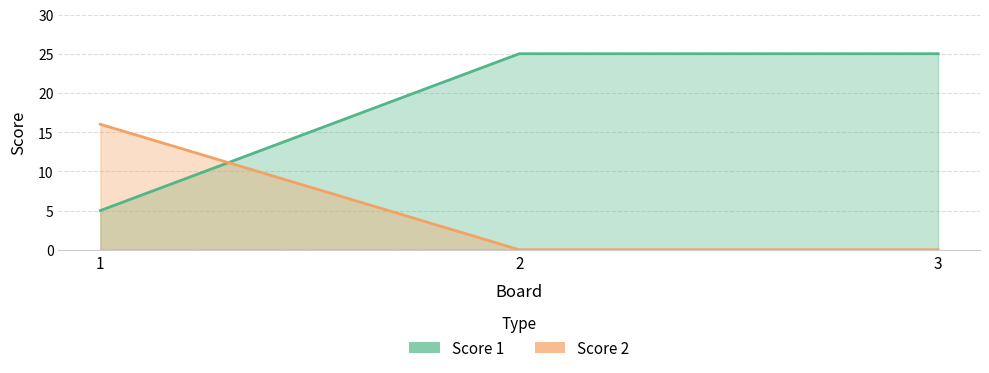

How many lines are shown in the chart?

2